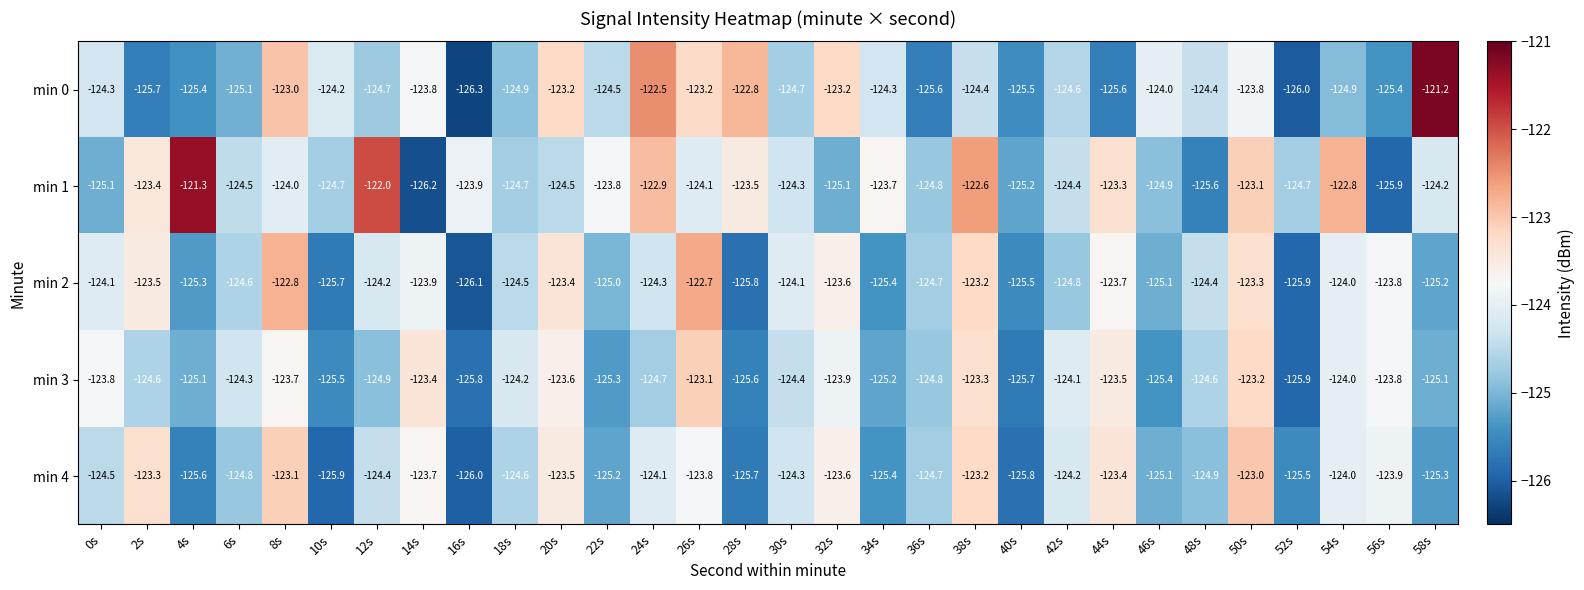

True or false: min 0 has a value of -125.5 at 40s.

True